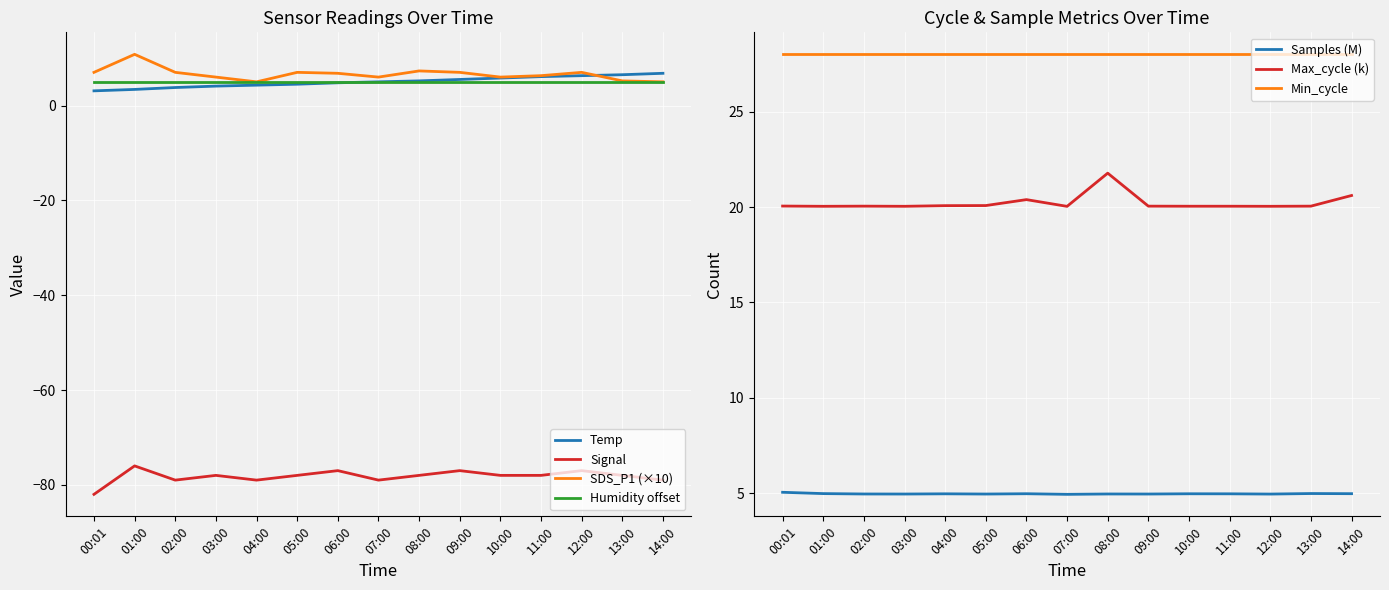

True or false: Signal has a value of -77.0 at 06:00.

True